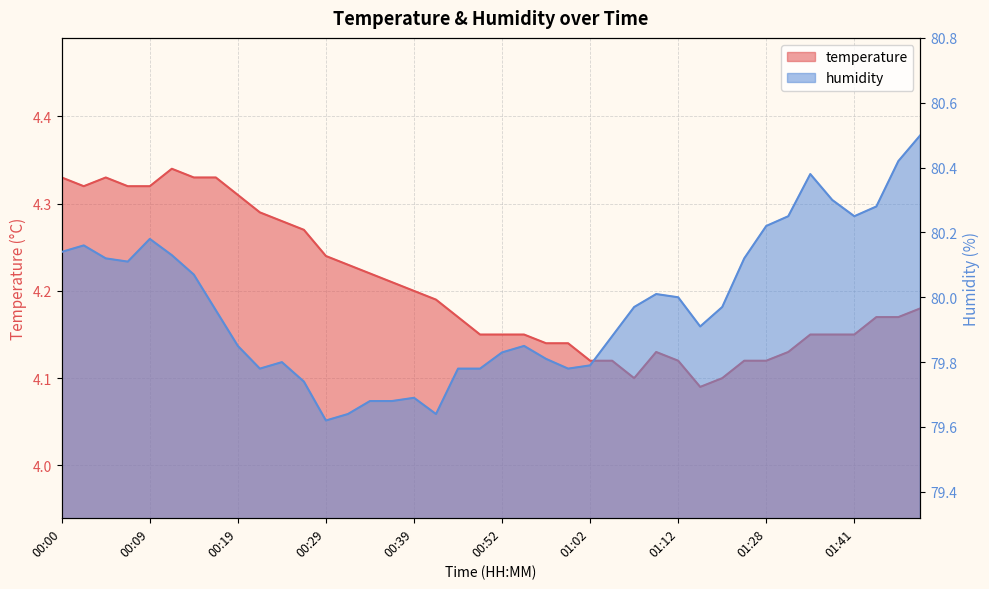

What are all the series names shown in the legend?

temperature, humidity